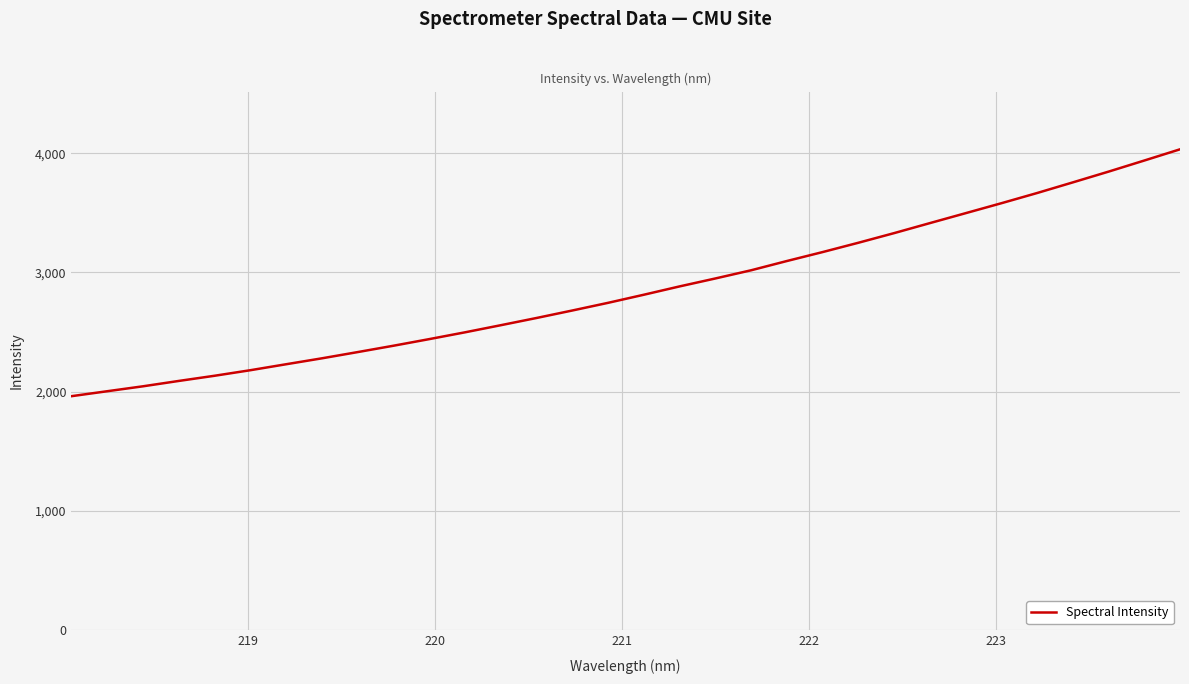

How many values exceed 2813?

16